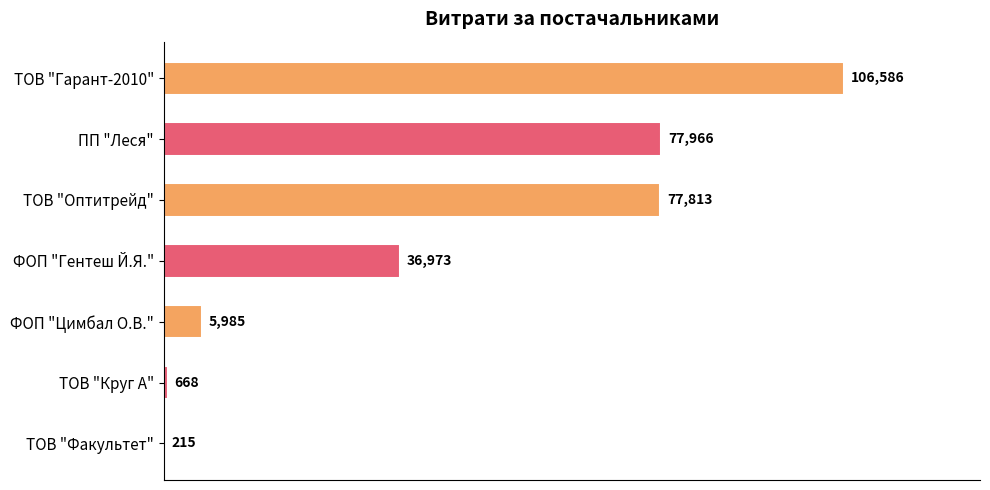

What is the ratio of the value at ТОВ "Круг А" to the value at ТОВ "Факультет"?

3.1